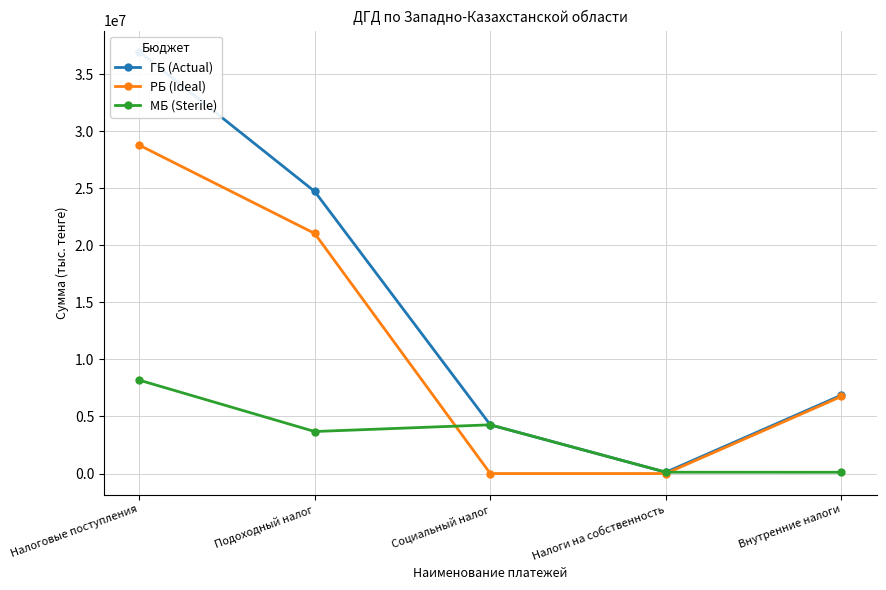

At which category is the sum across all series the highest?

Налоговые поступления